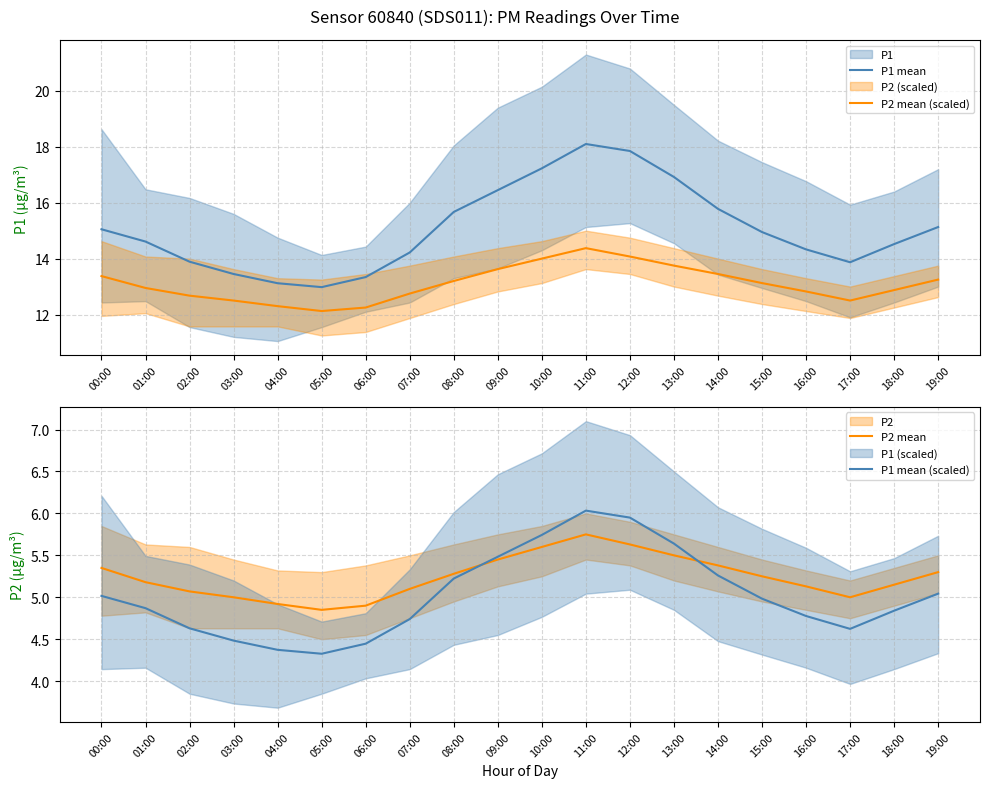

The value of P2 mean (scaled) at 07:00 is 22.3. True or false?

False